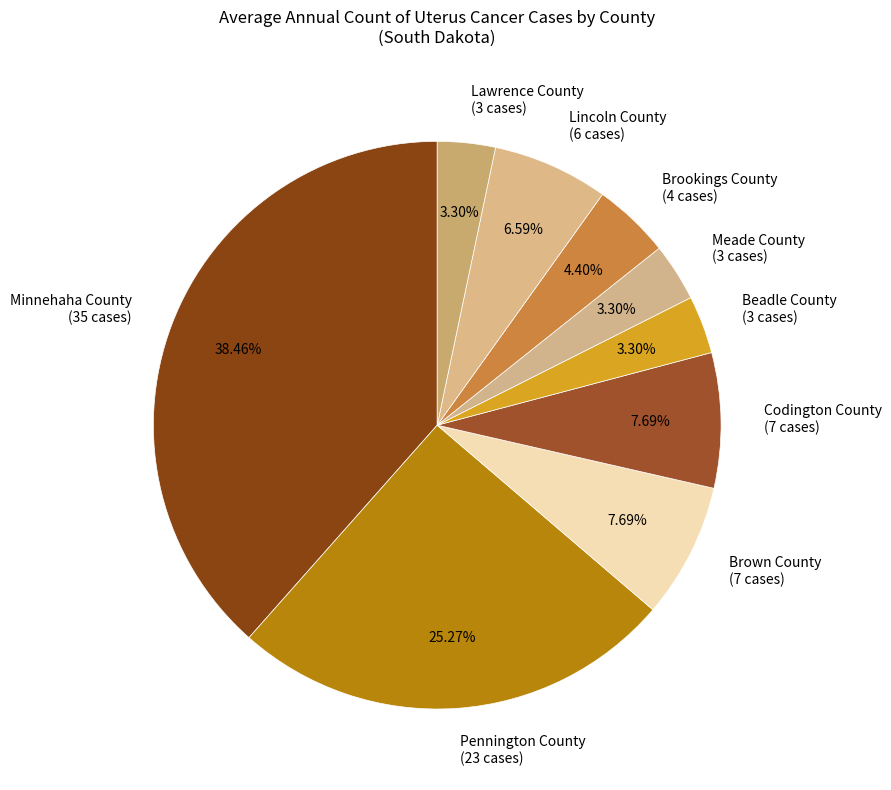

True or false: Pennington County accounts for 25% of the total.

True